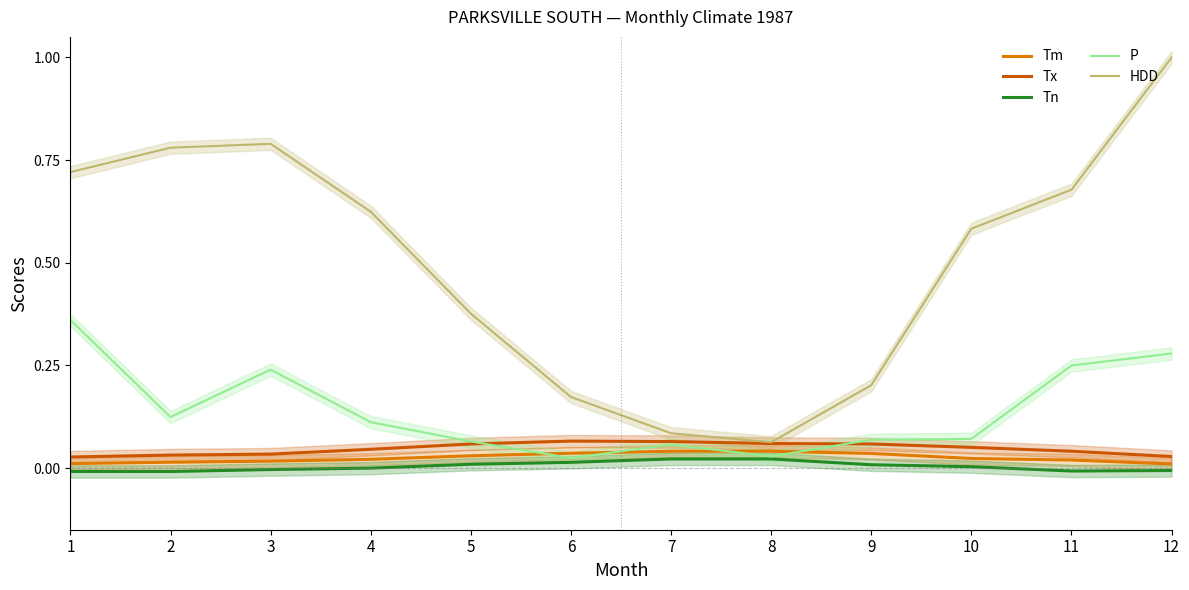

Which series ends up on top after the final intersection of Tx and P?

P